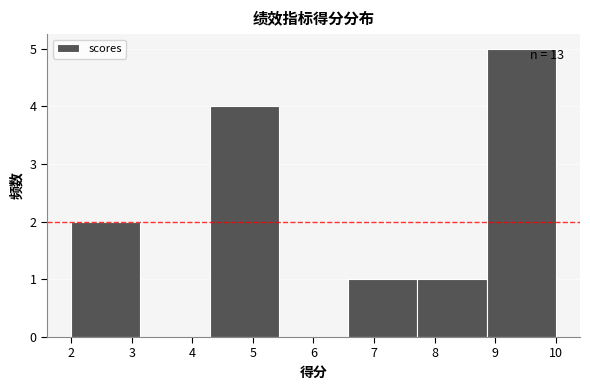

Over which range of the x-axis is the bar tallest?

8.9 to 10.0